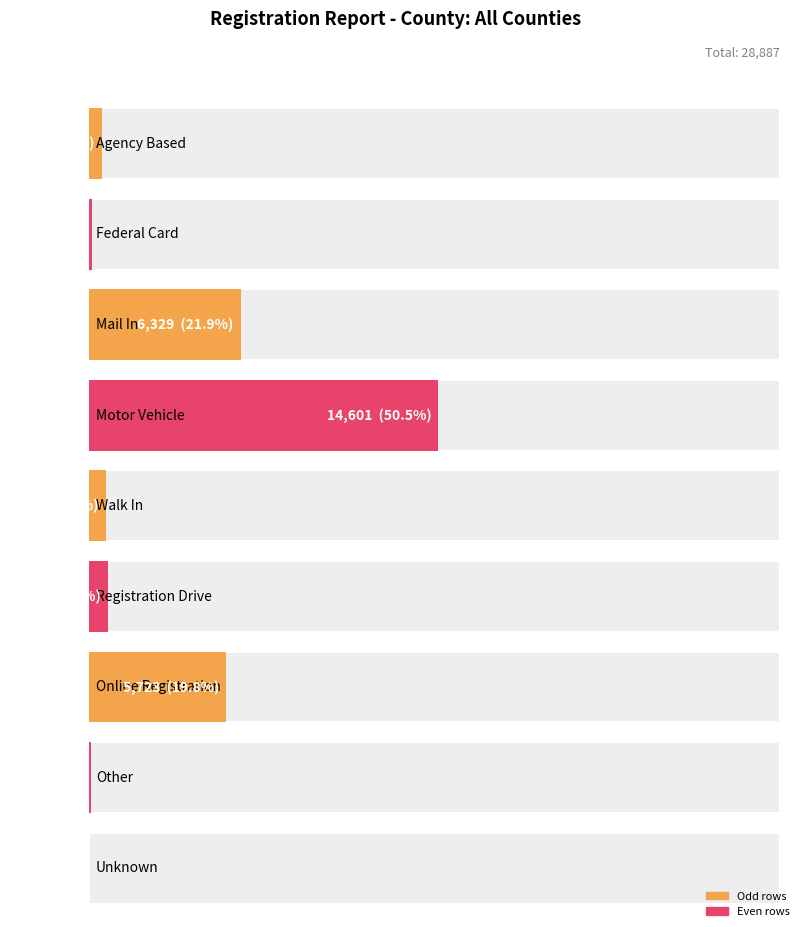

How many bars are there in total?

9